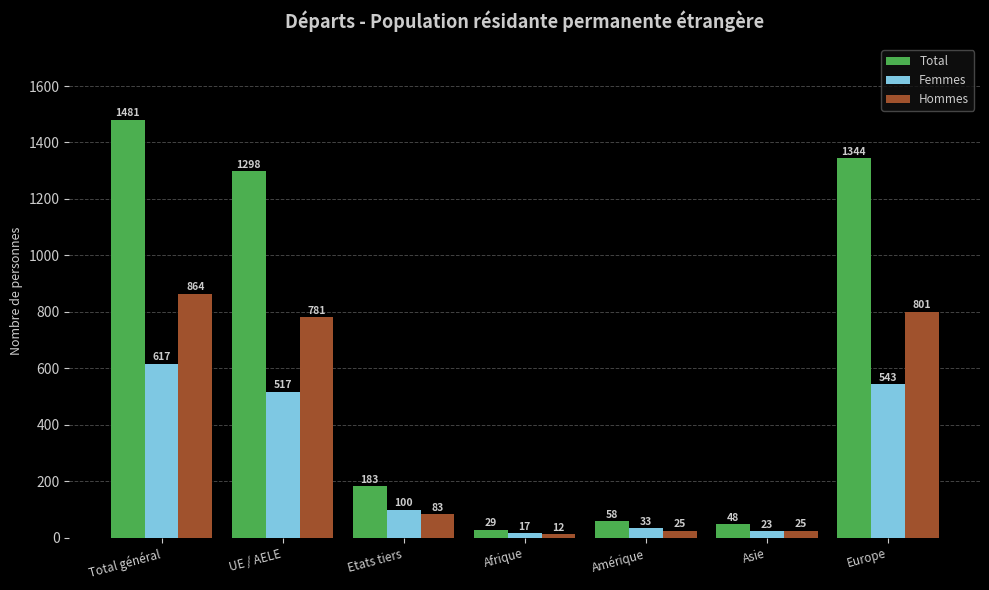

At which category is the sum across all series the highest?

Total général